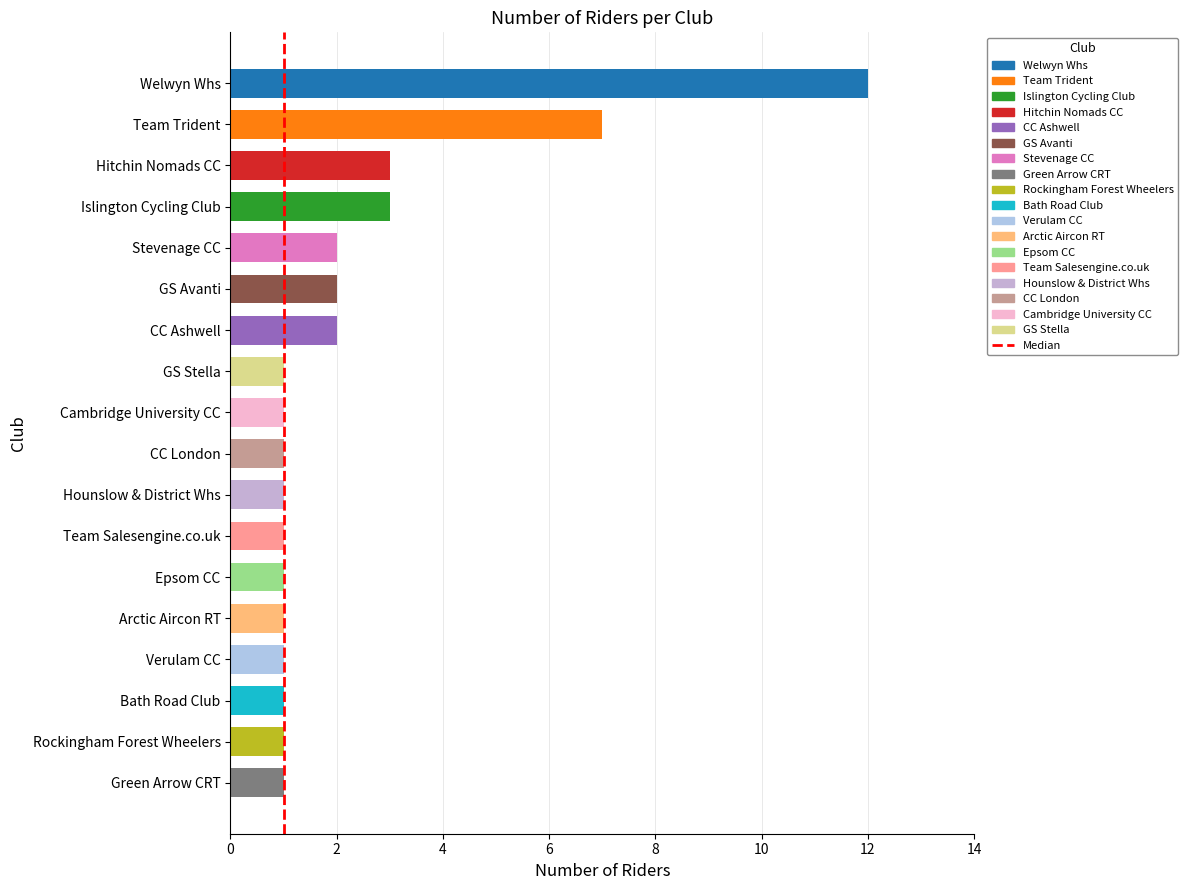

Between 2 and 0, which is larger?

2